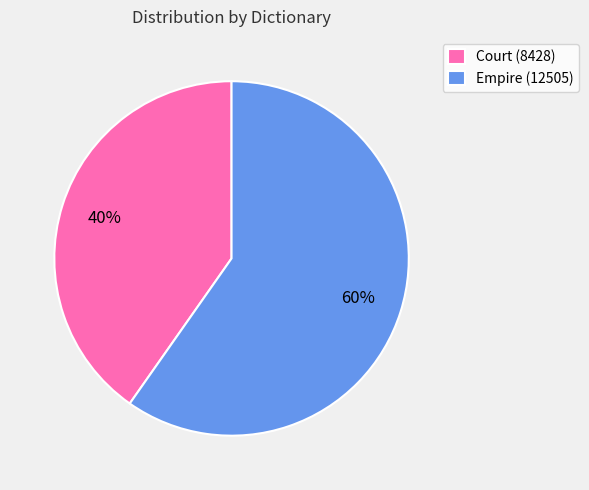

How many segments does this pie chart have?

2